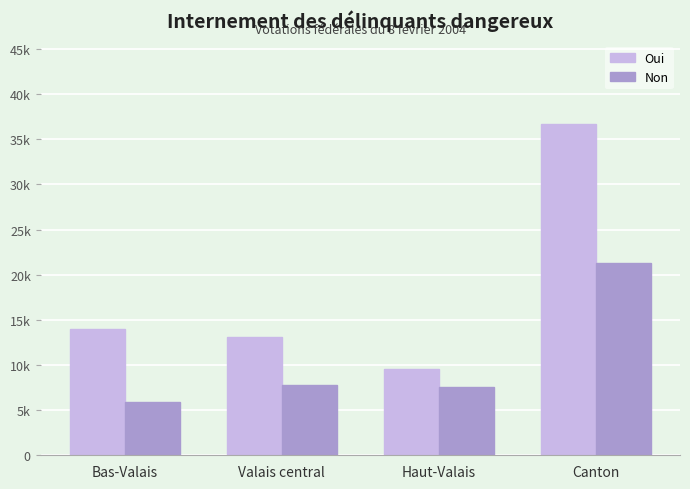

What is the total value across all series at Haut-Valais?

17105